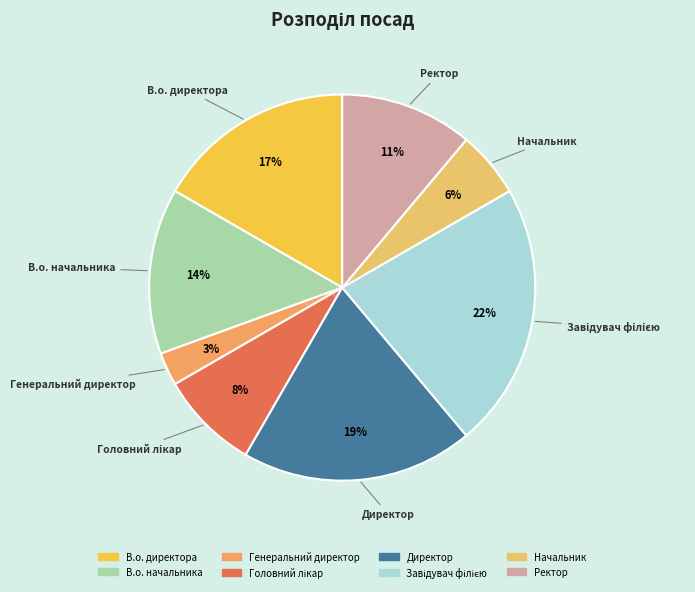

Is В.о. директора the majority of the pie?

No